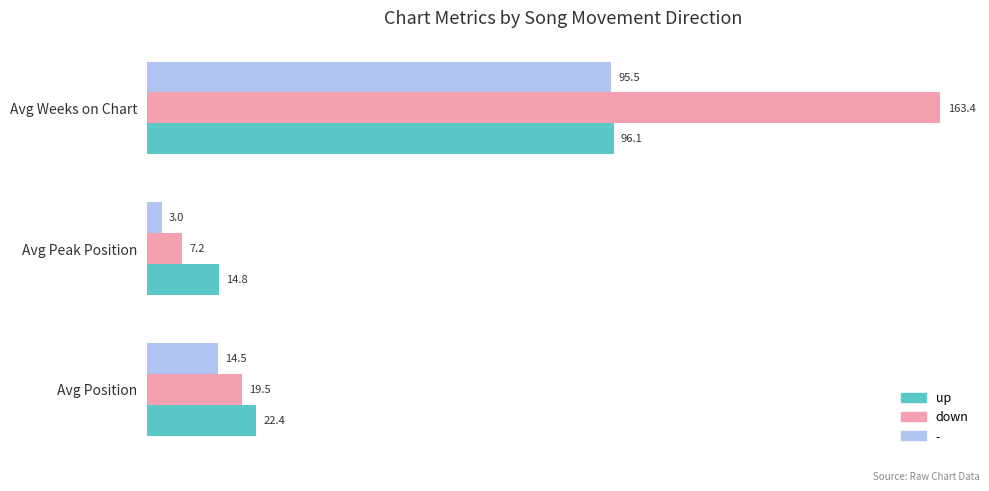

How many data points in up are less than 22?

1